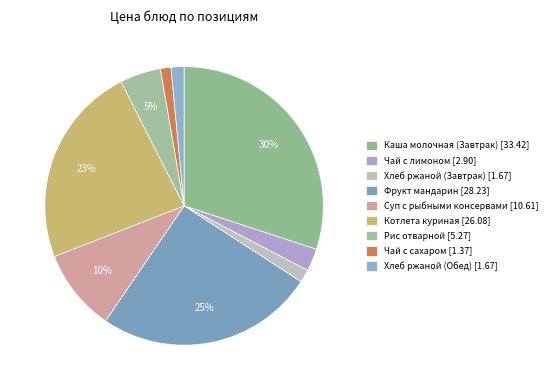

To the nearest percent, what percentage of the pie is Чай с лимоном?

3%